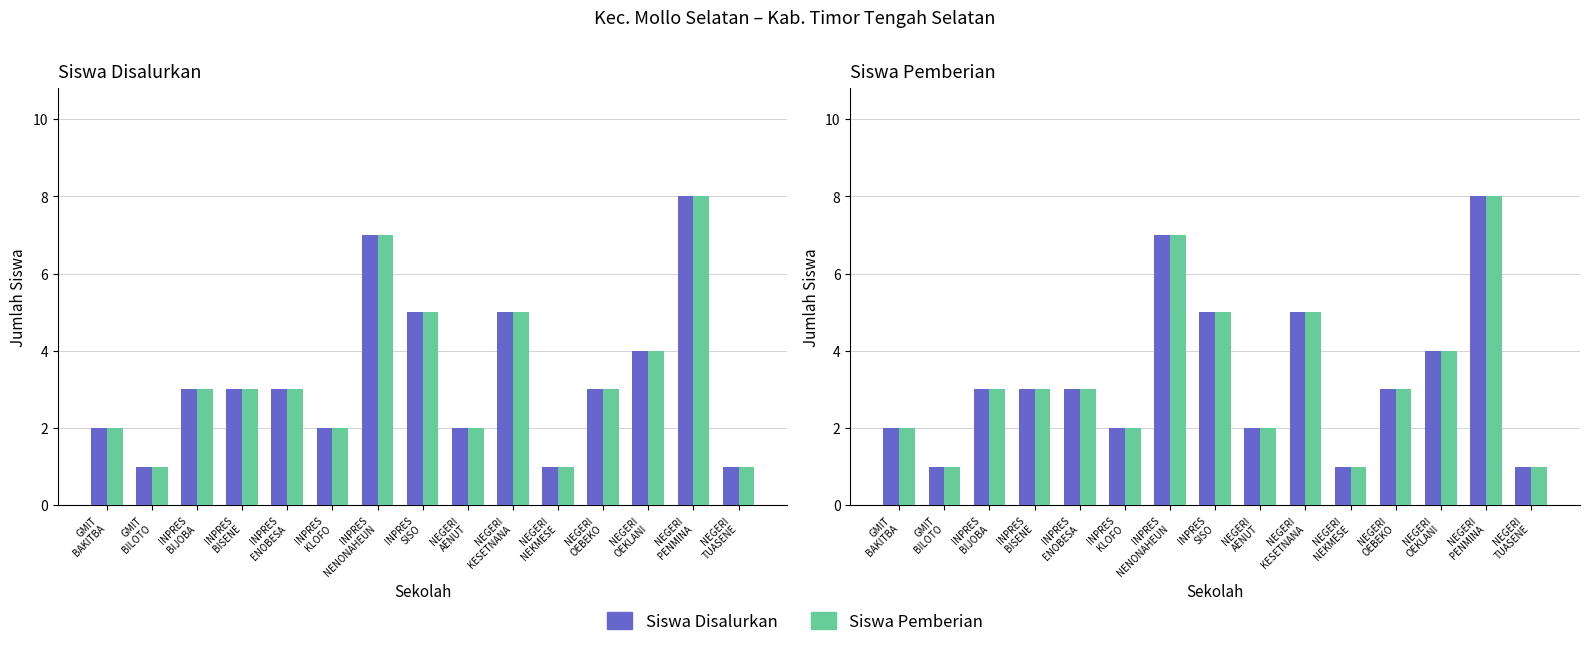

What is the total value across all series at INPRES
BISENE?

6